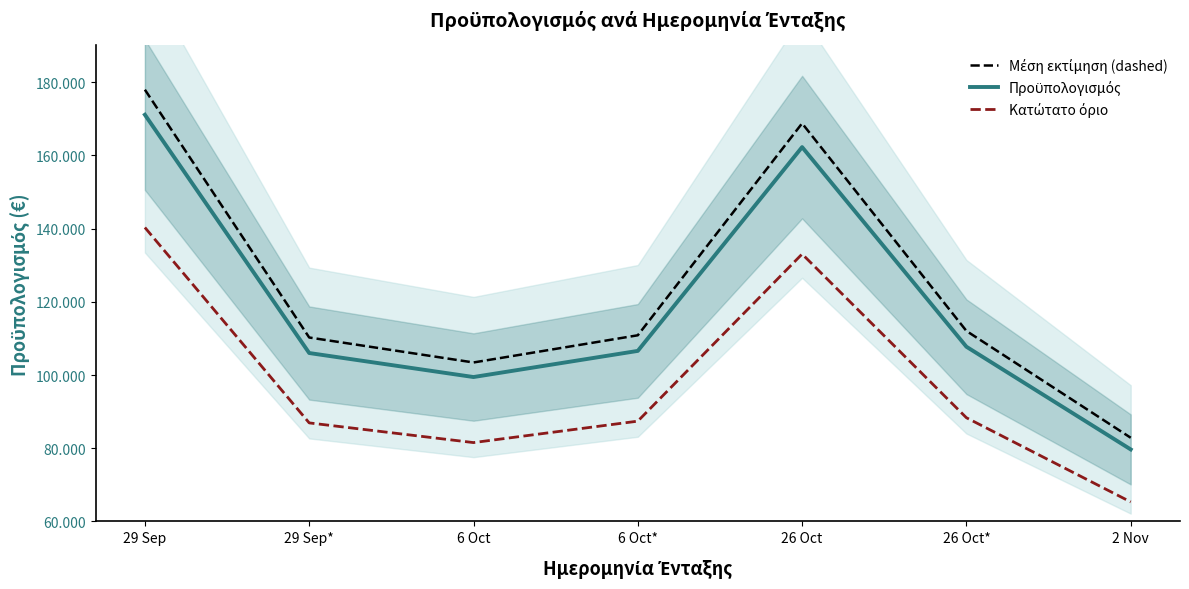

What is the smallest value displayed?

65338.0